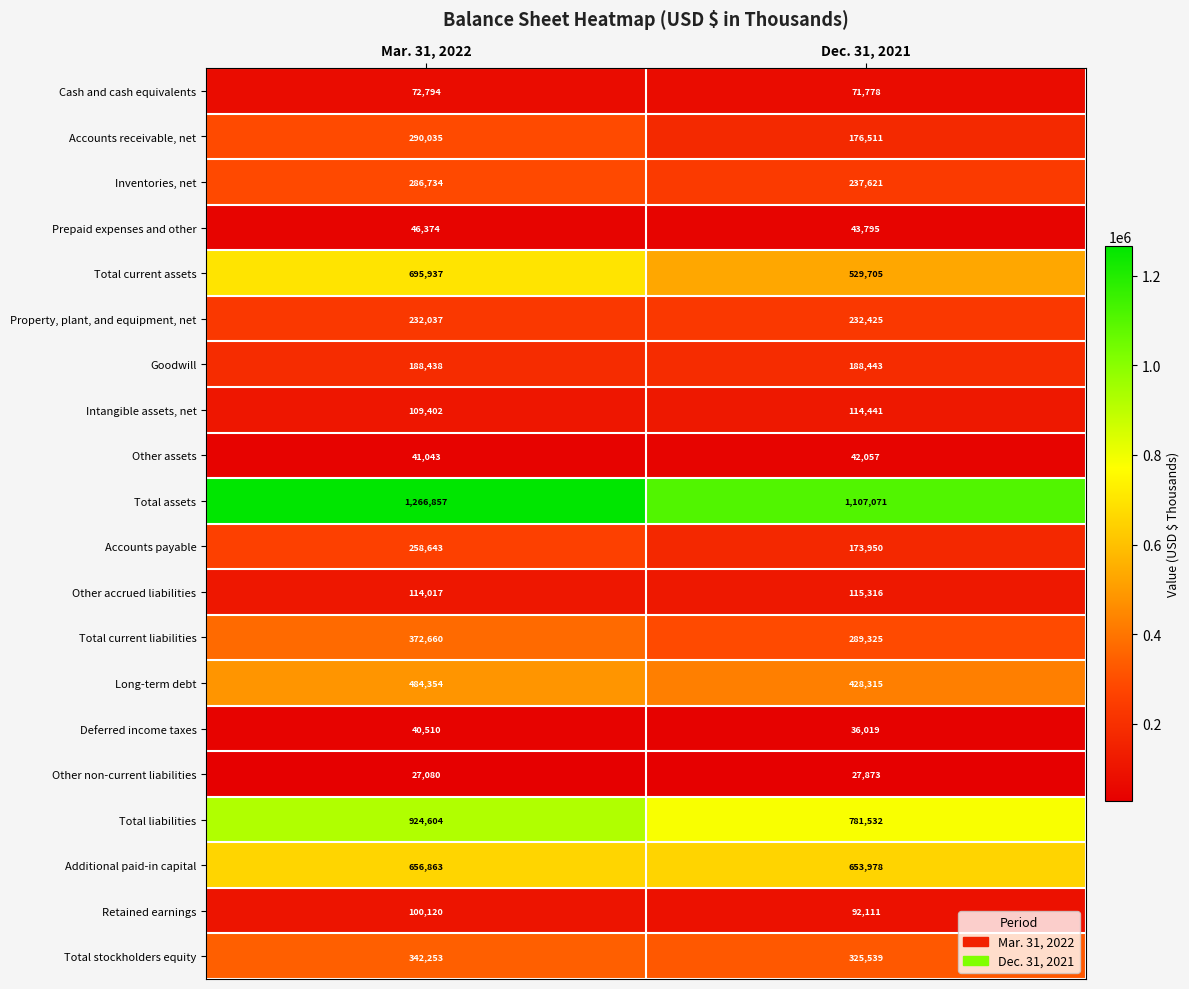

How many series are shown in this chart?

20